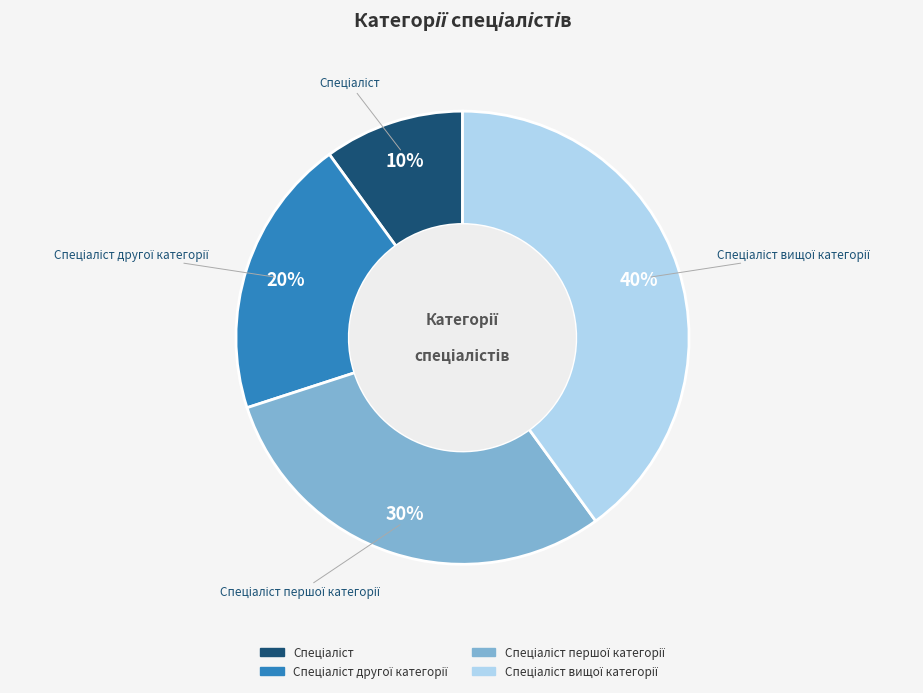

Is there a majority slice in this chart?

No